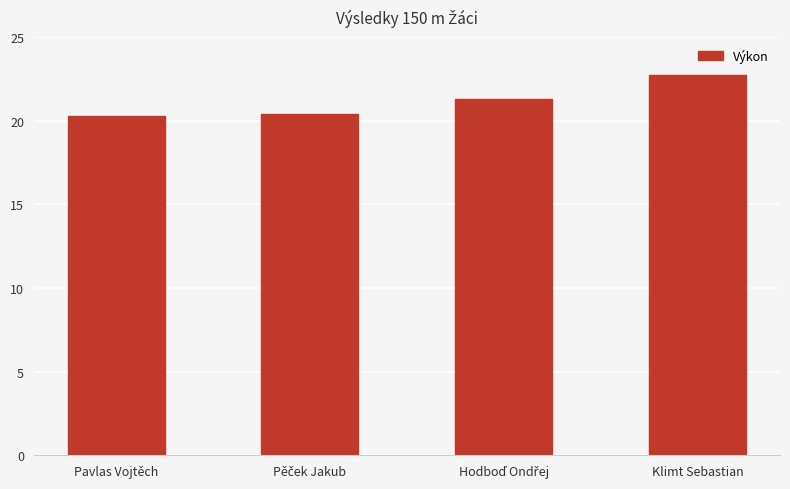

The value at Klimt Sebastian is 8.2. True or false?

False